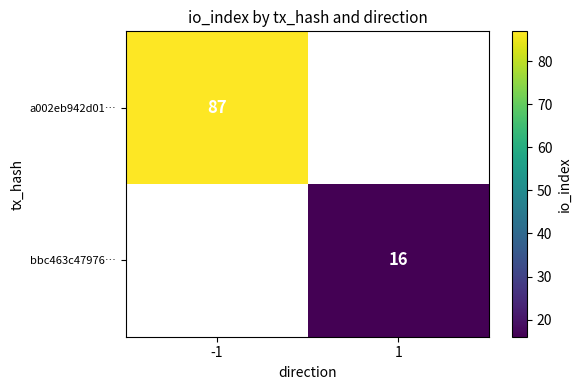

The bbc463c47976… series shows 16 at 1. True or false?

True